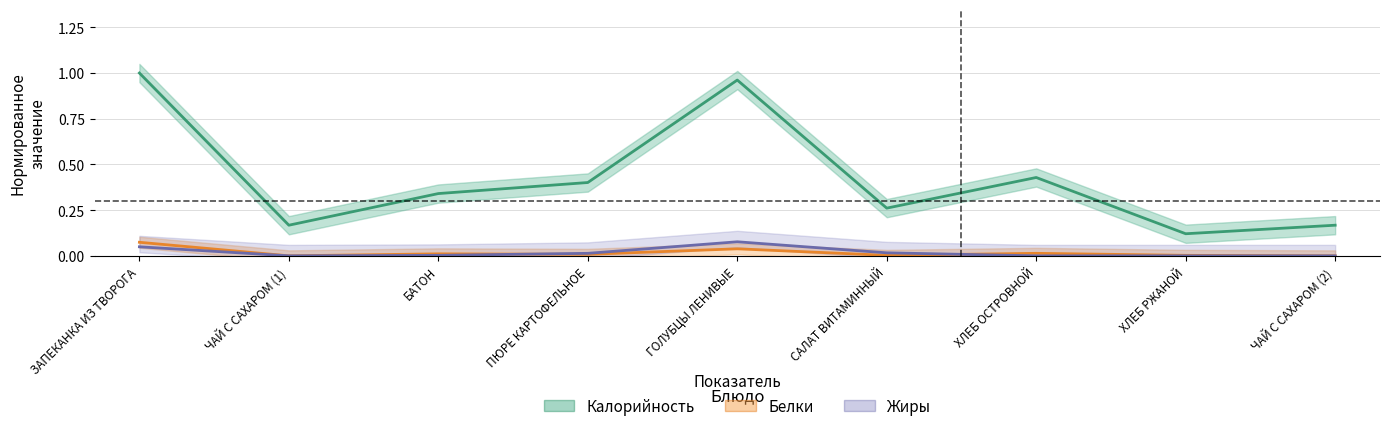

What position from the left is ЧАЙ С САХАРОМ (2)?

9